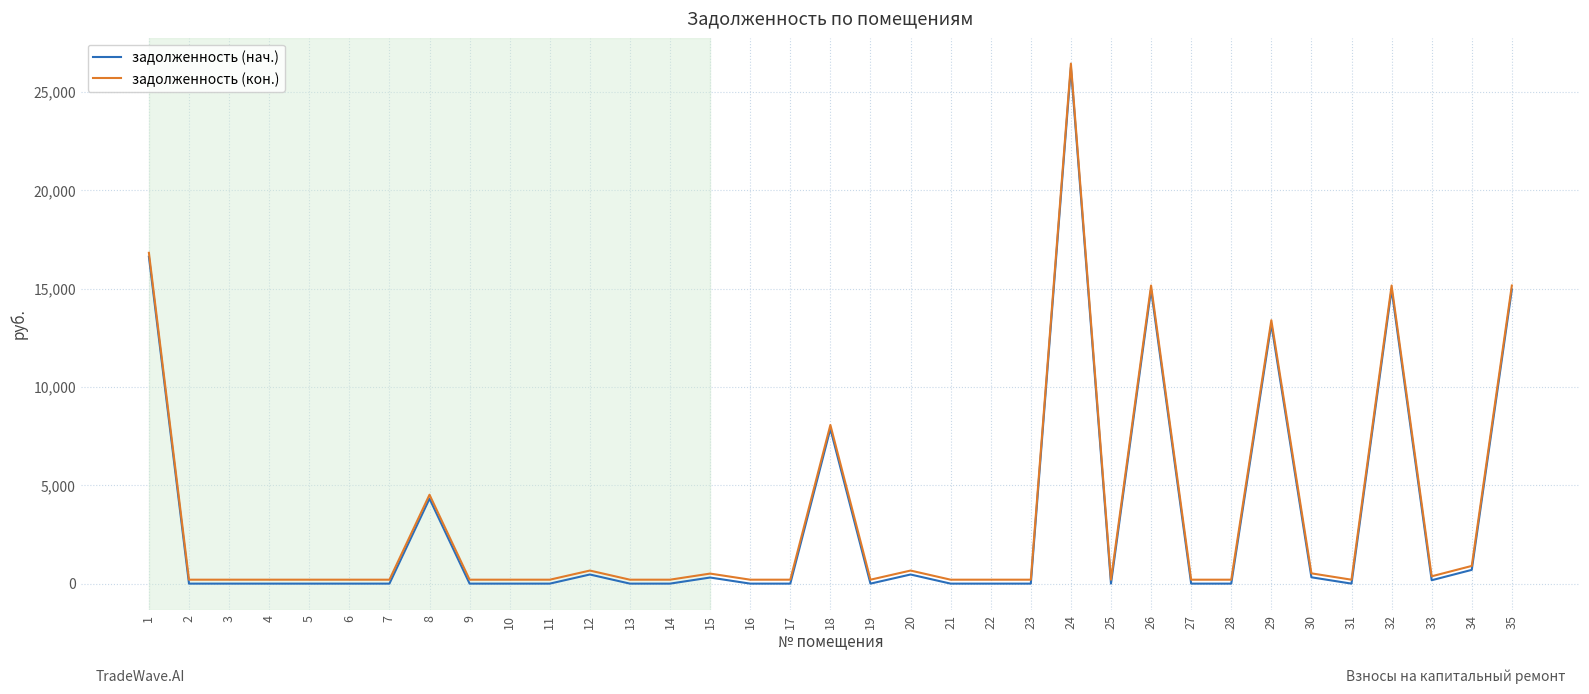

The value of задолженность (кон.) at 32 is 23529.2. True or false?

False